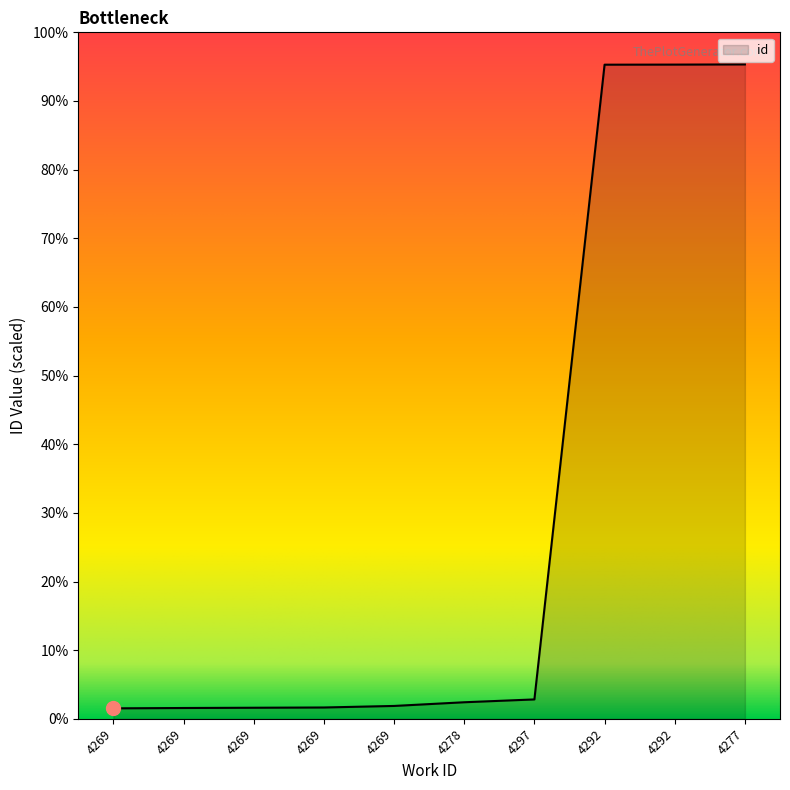

Rank the categories by value from lowest to highest.

4269, 4269, 4269, 4269, 4269, 4278, 4297, 4292, 4292, 4277